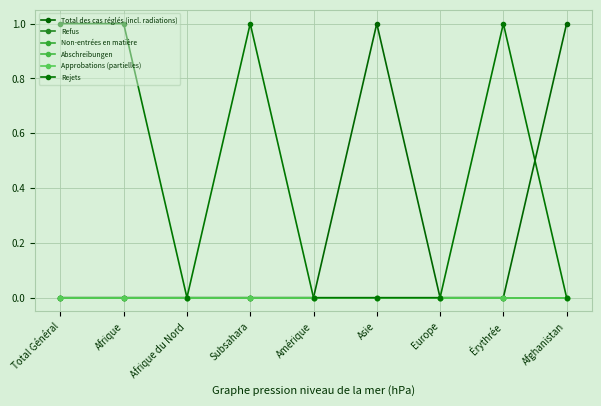

Reading left to right, what are all the values shown in this chart?

Total des cas réglés (incl. radiations): 0	0	0	0	0	1	0	0	1
Refus: 0	0	0	0	0	0	0	0	0
Non-entrées en matière: 0	0	0	0	0	0	0	0	0
Abschreibungen: 0	0	0	0	0	0	0	0	0
Approbations (partielles): 0	0	0	0	0	0	0	0	0
Rejets: 1	1	0	1	0	0	0	1	0